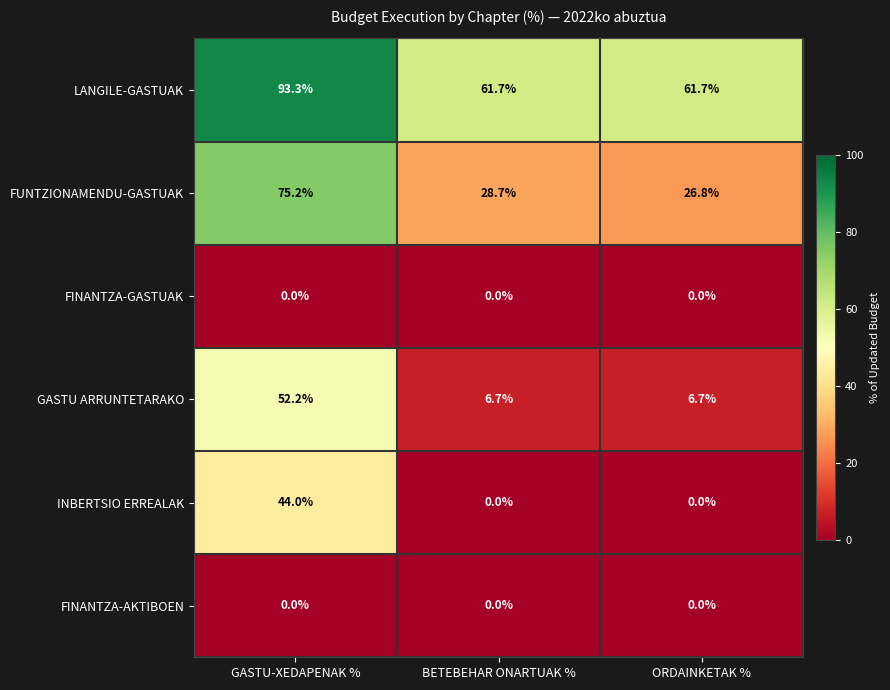

How many categories are shown in the chart?

3